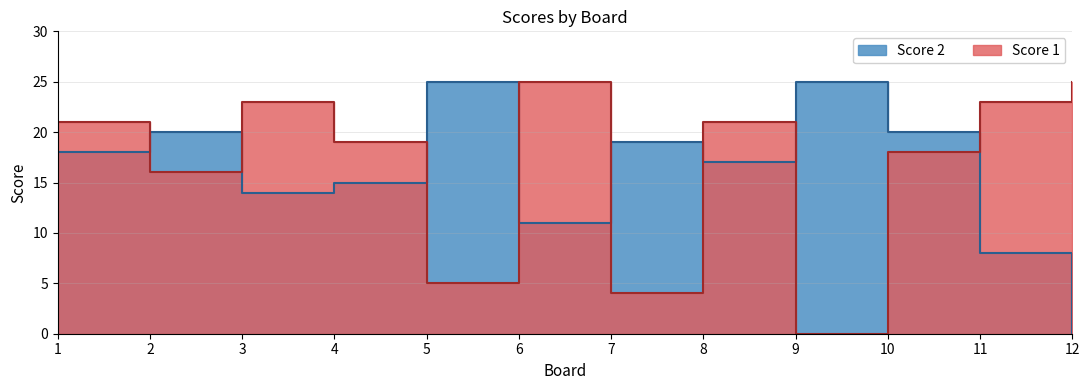

How many distinct data groups are displayed?

2